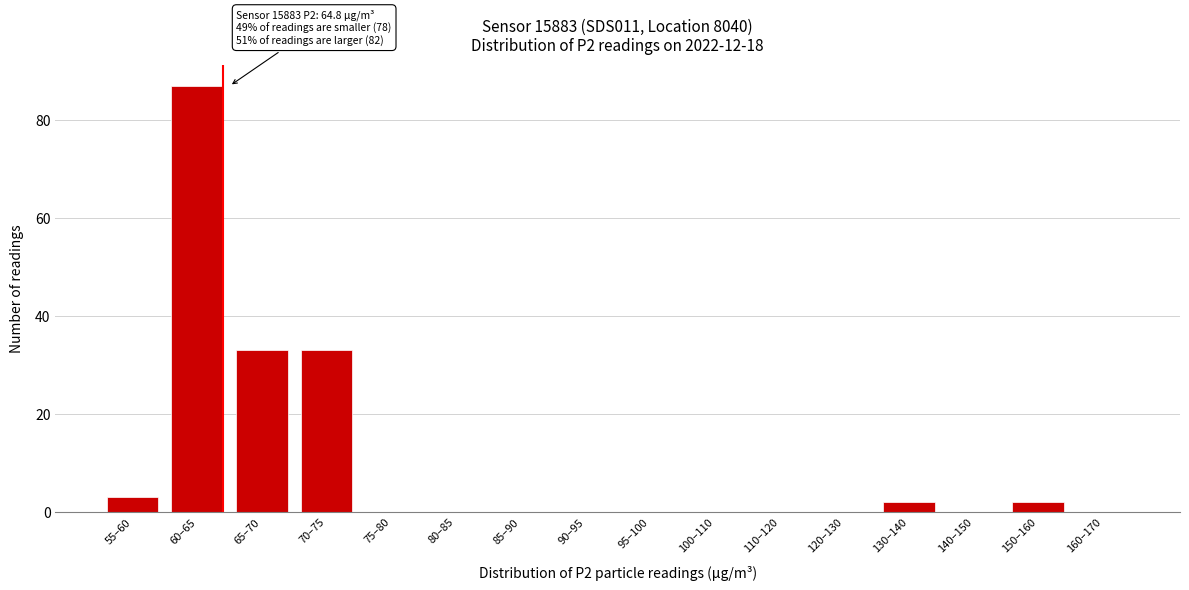

Reading left to right, what are all the values shown in this chart?

55–60=3	60–65=87	65–70=33	70–75=33	75–80=0	80–85=0	85–90=0	90–95=0	95–100=0	100–110=0	110–120=0	120–130=0	130–140=2	140–150=0	150–160=2	160–170=0